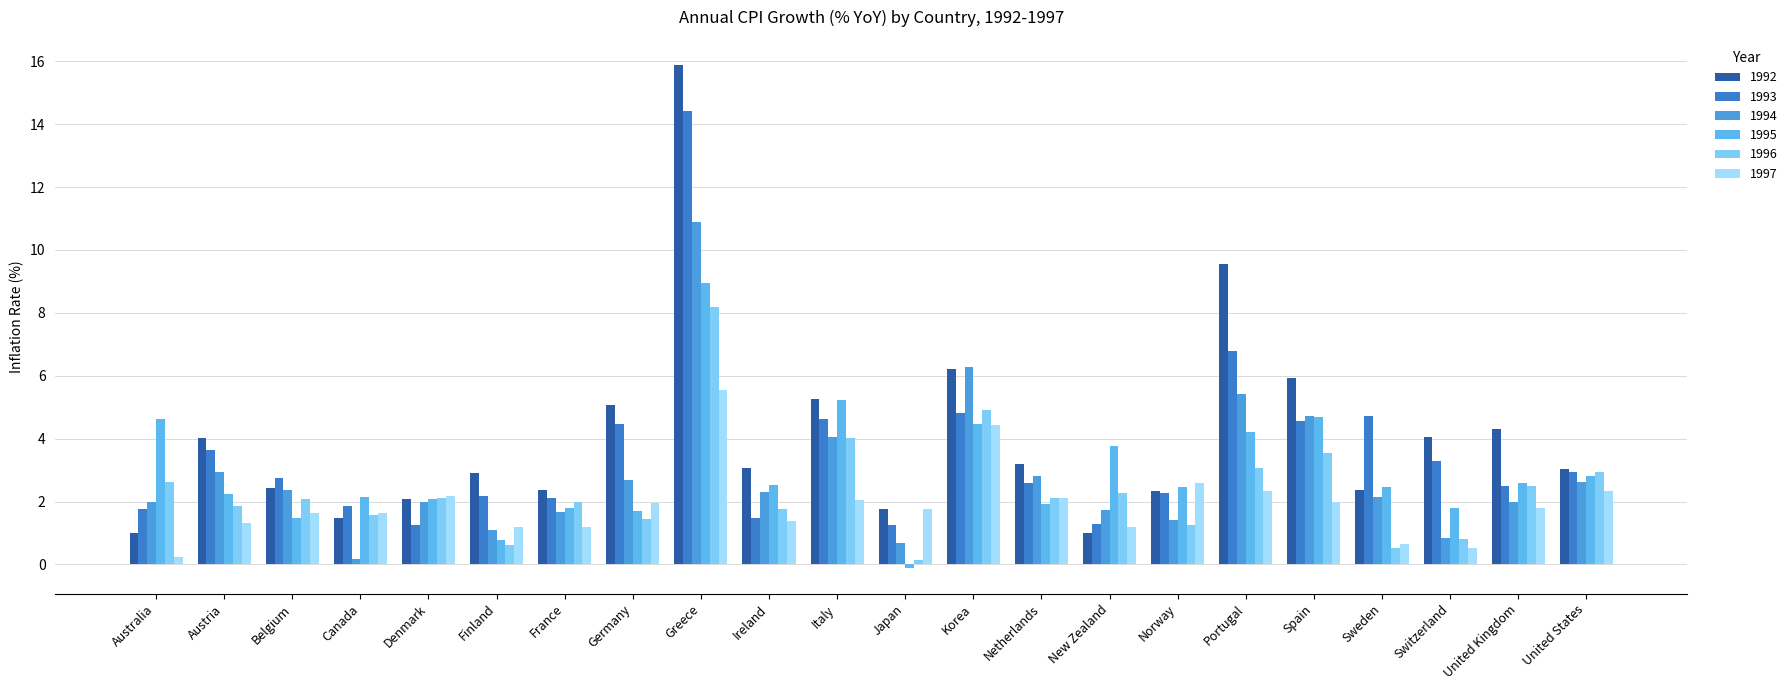

What is the sum of the 1997 values at Greece and United Kingdom?

7.3